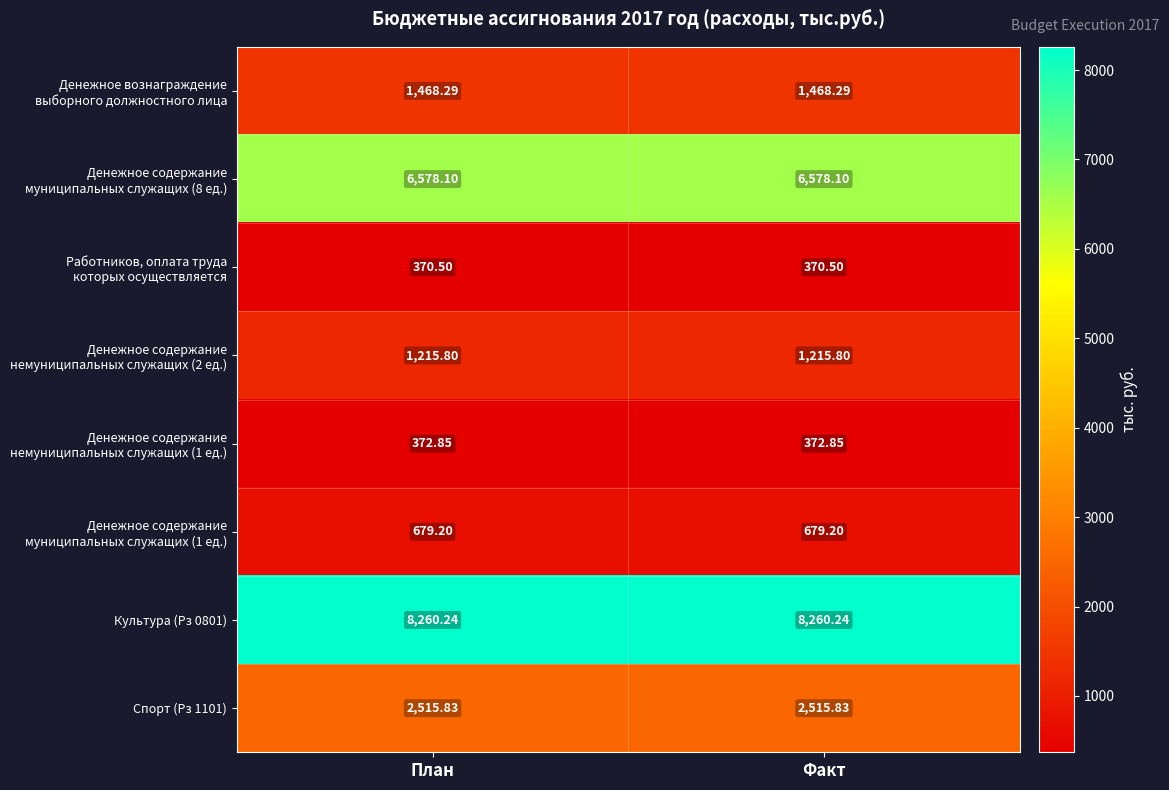

Is the value of Спорт (Рз 1101) at План greater than the value of Культура (Рз 0801) at План?

No